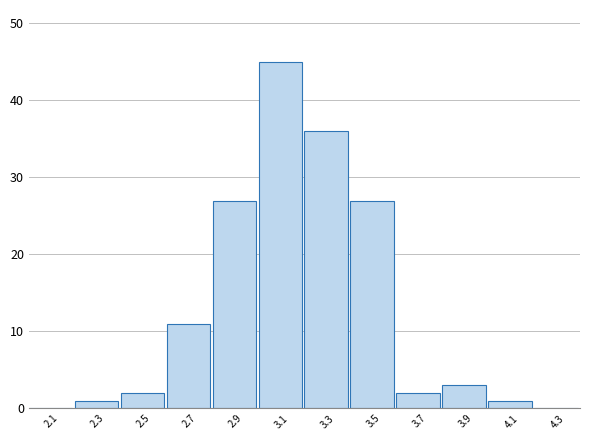

Reading left to right, transcribe this chart: for each bar, give the range it covers on the x-axis and its height. The values are not printed on the chart, so give them approximately, as read against the axis.

2.0 to 2.2: 0
2.2 to 2.4: 1
2.4 to 2.6: 2
2.6 to 2.8: 11
2.8 to 3.0: 27
3.0 to 3.2: 45
3.2 to 3.4: 36
3.4 to 3.6: 27
3.6 to 3.8: 2
3.8 to 4.0: 3
4.0 to 4.2: 1
4.2 to 4.4: 0